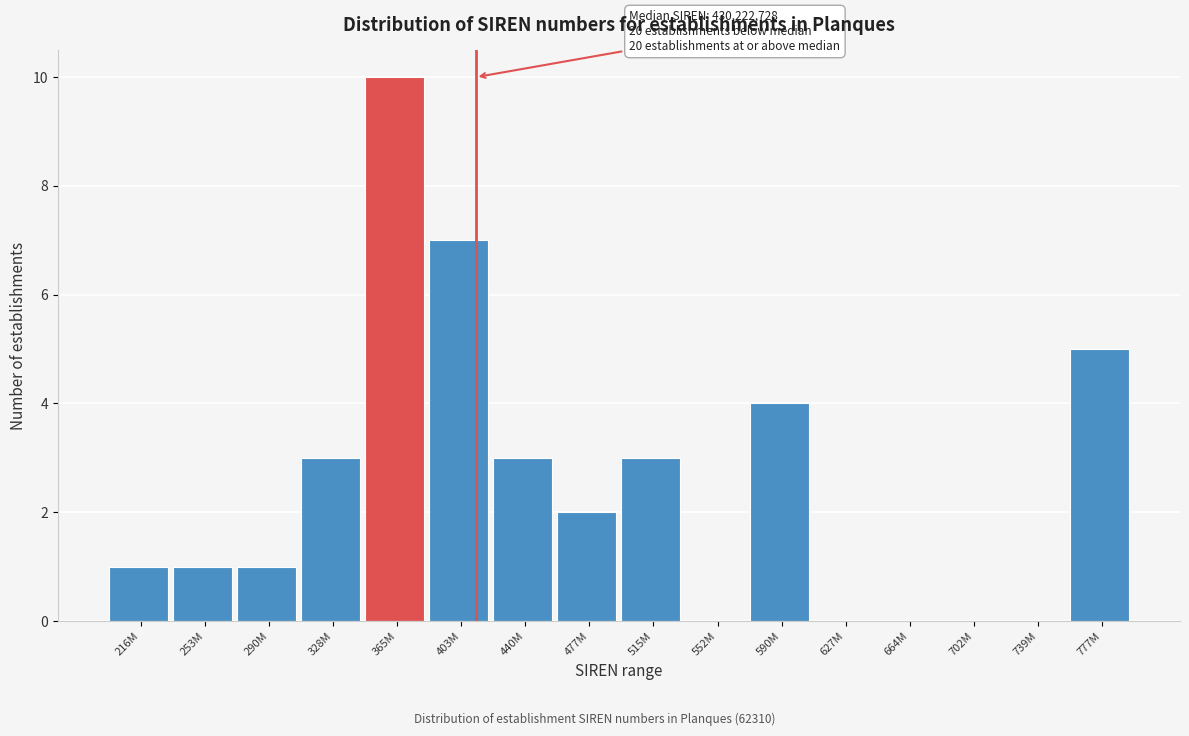

Reading left to right, extract all data points from this chart.

216M=1	253M=1	290M=1	328M=3	365M=10	403M=7	440M=3	477M=2	515M=3	552M=0	590M=4	627M=0	664M=0	702M=0	739M=0	777M=5